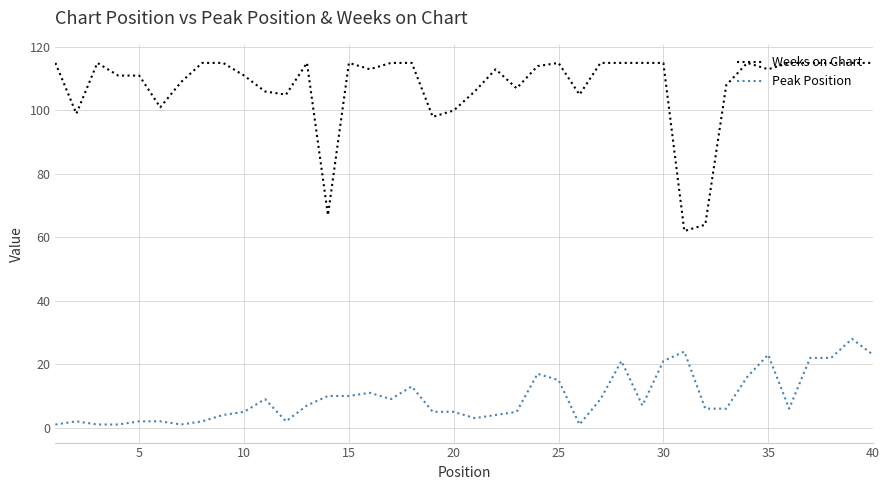

What is the difference between the maximum and minimum values in the Peak Position series?

27